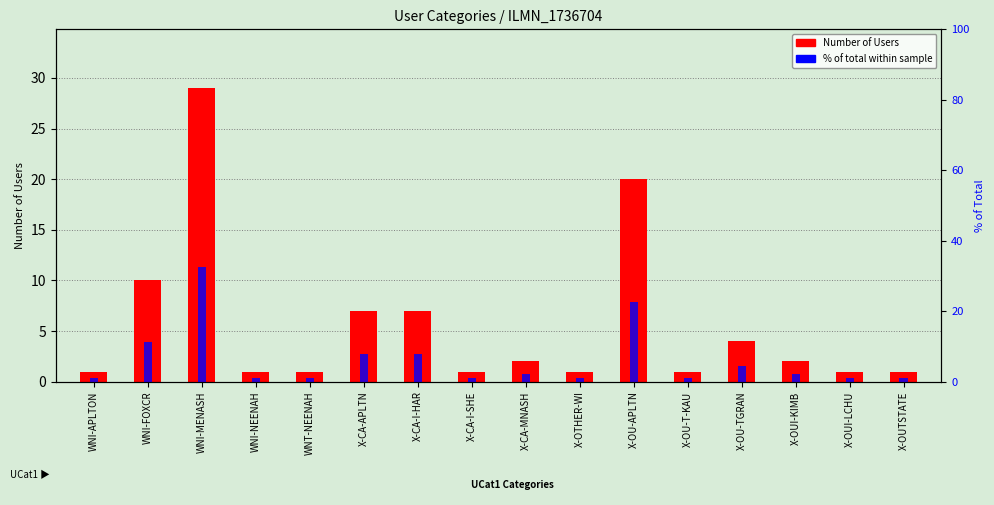

Rank the series by their average value, from lowest to highest.

Number of Users, % of total